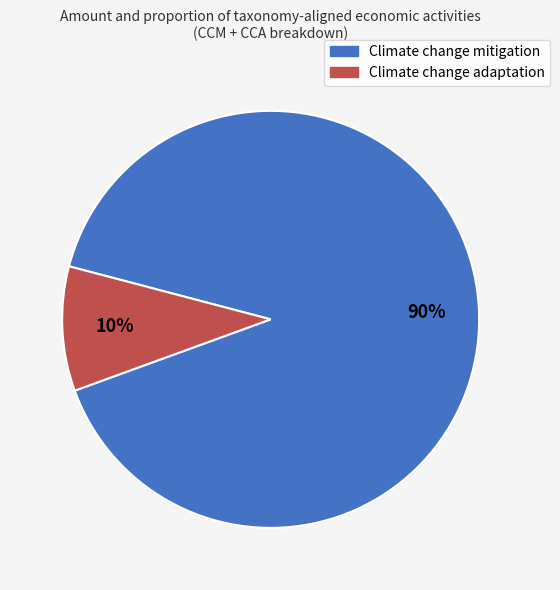

The Climate change adaptation slice represents 10% of the pie. True or false?

True